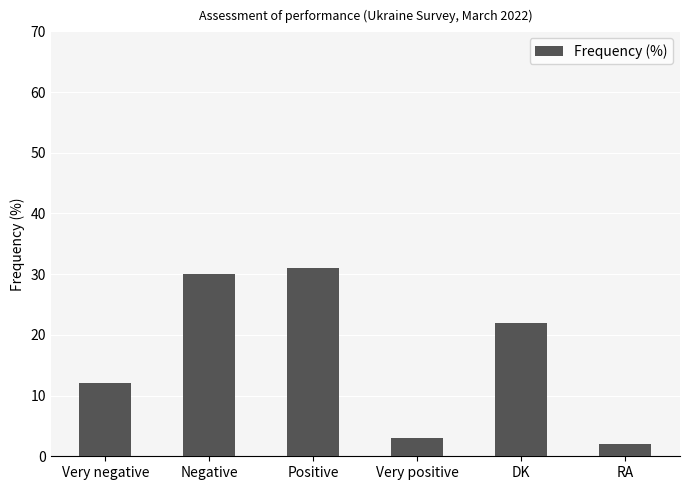

What position from the left is Positive?

3